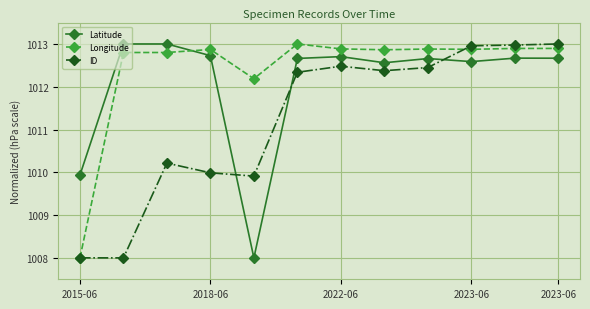

How many times do Latitude and ID cross each other?

3